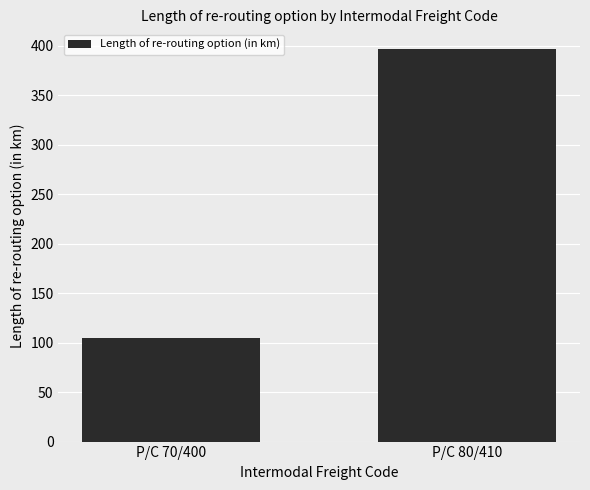

What is the change in value from P/C 70/400 to P/C 80/410?

+291.7